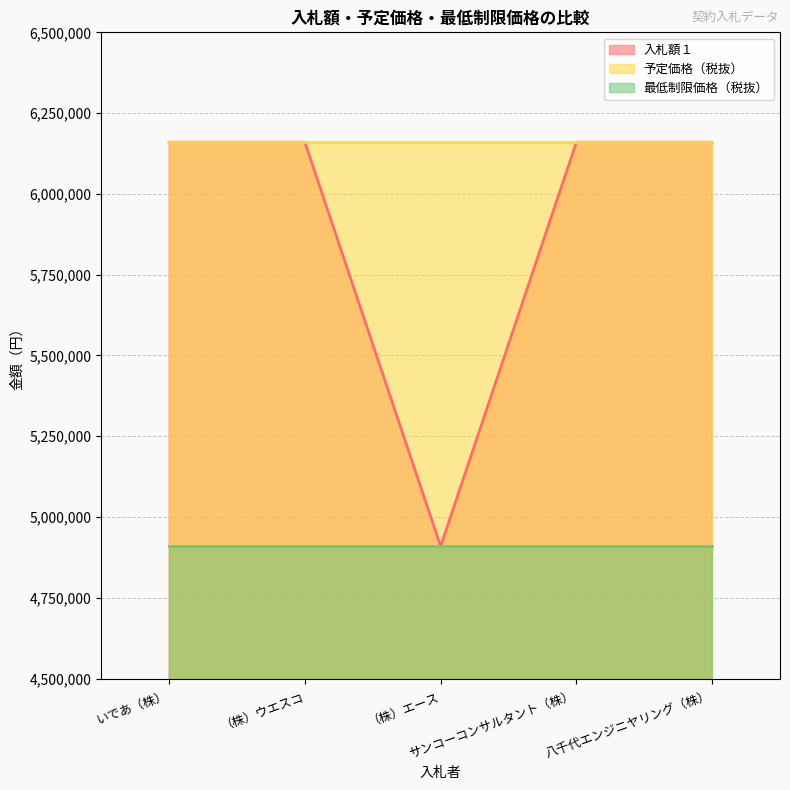

What is the average value of the 入札額１ series?

5909900